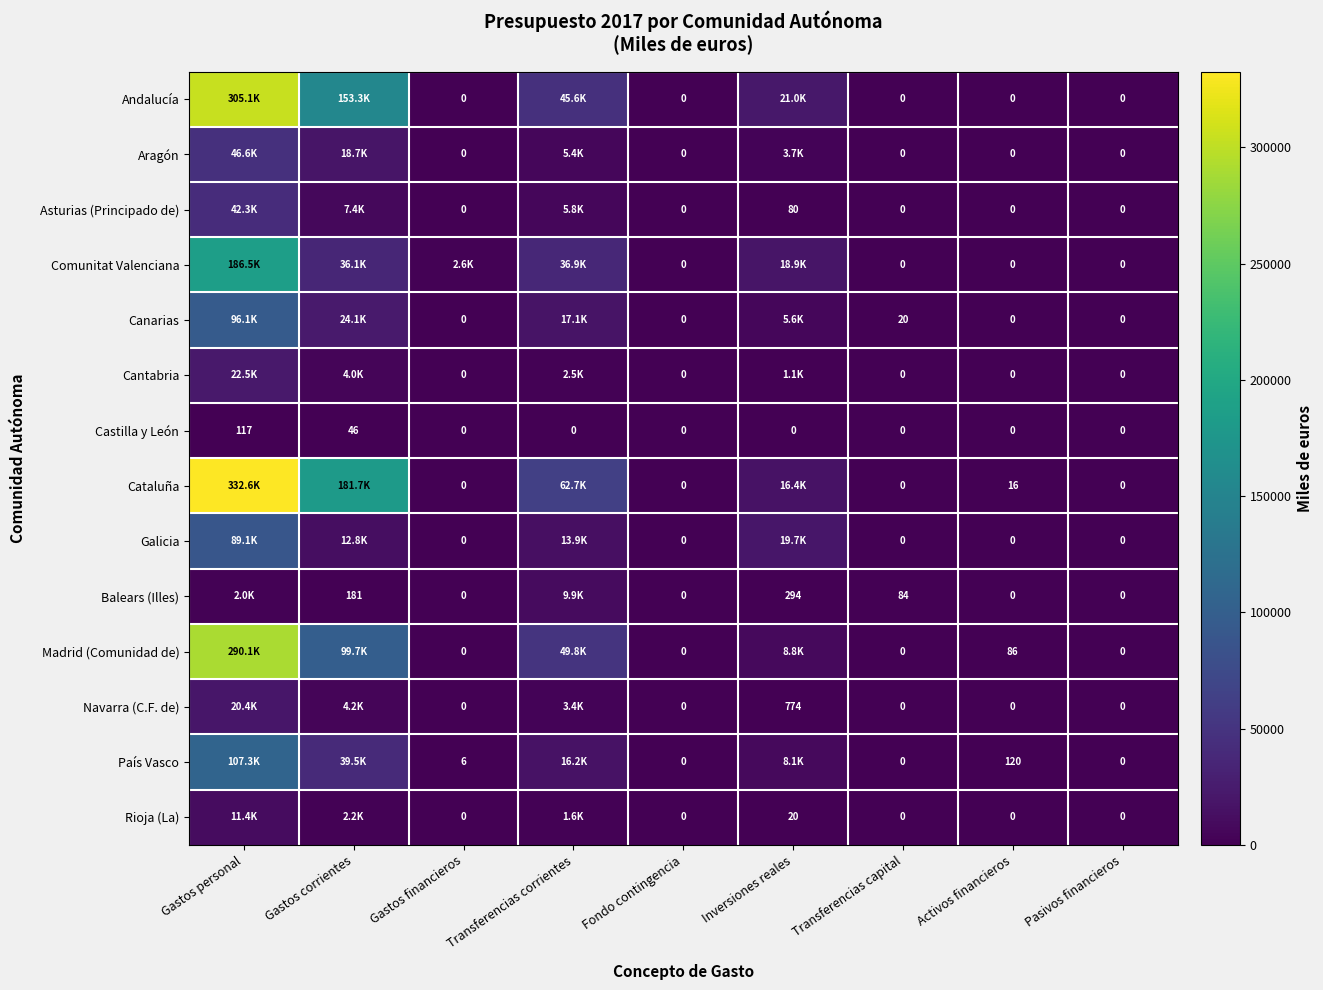

What is the highest value of the País Vasco series?

107302.8